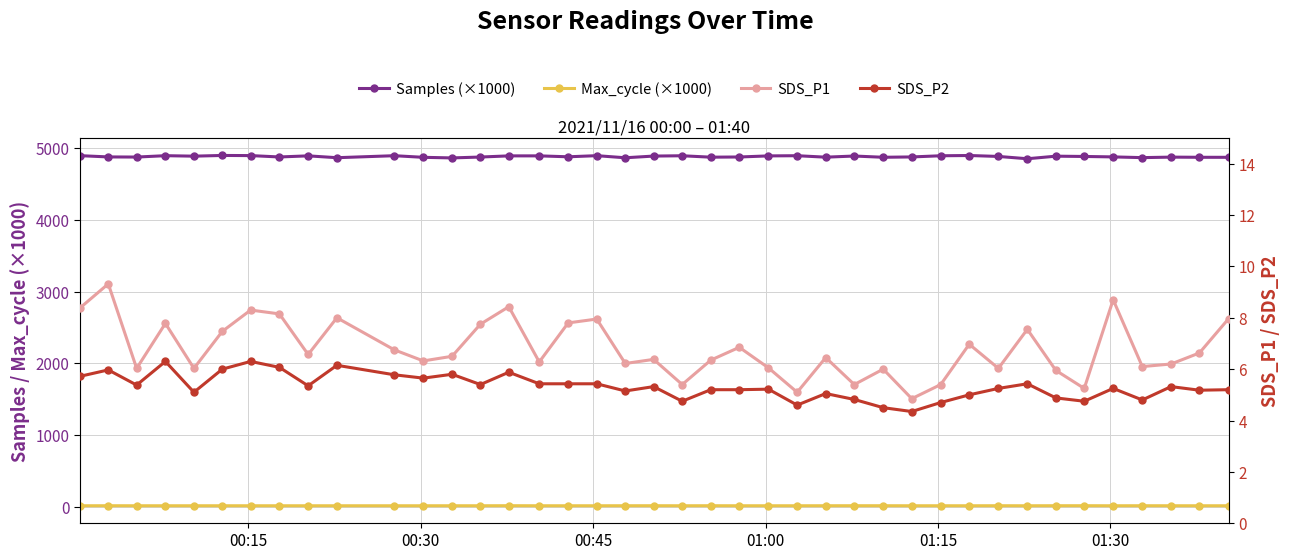

What is the greatest value displayed?

4894.4